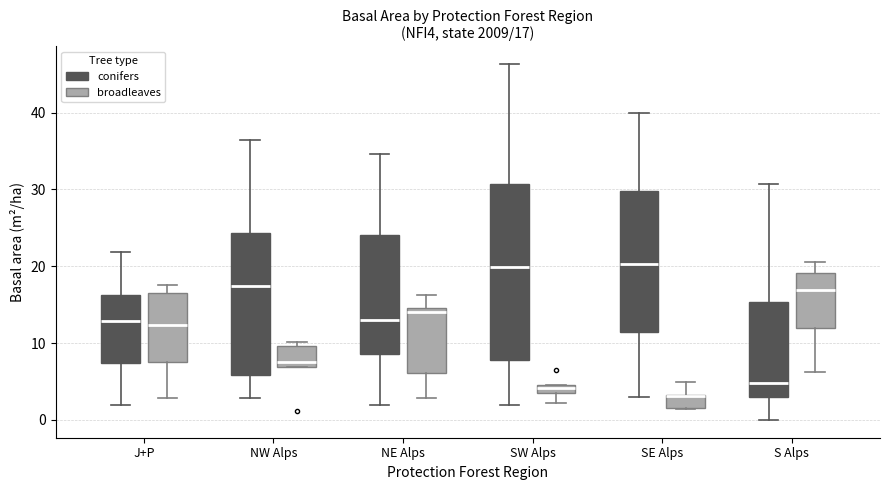

Which box is the tallest, from its lower edge to its upper edge?

SW Alps (conifers)